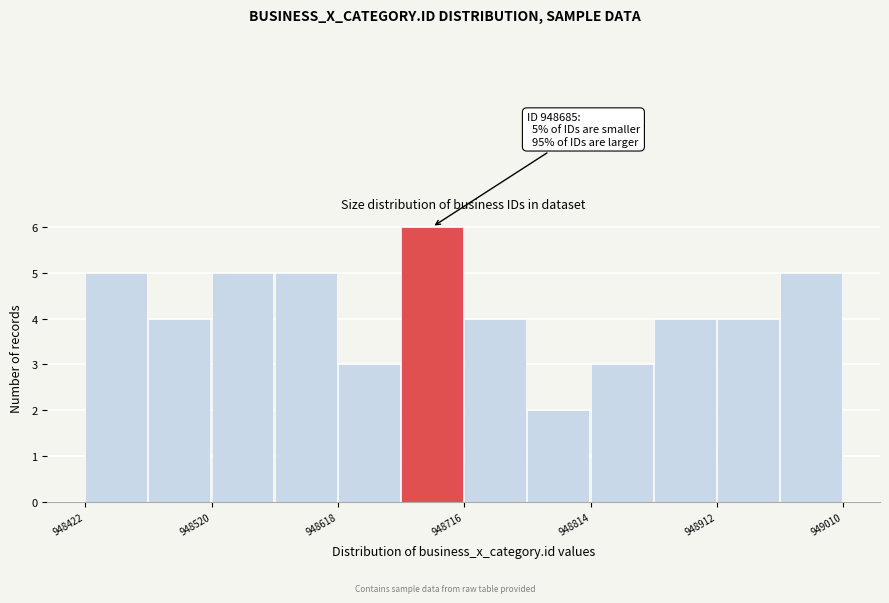

Which range on the x-axis has the tallest bar?

948667 to 948716